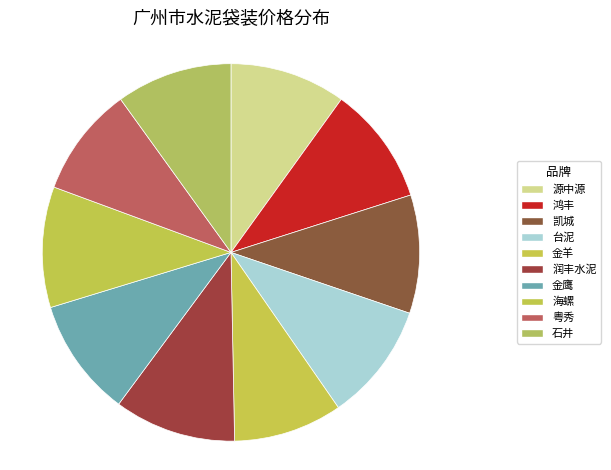

Which category has the smallest portion of the pie?

金羊